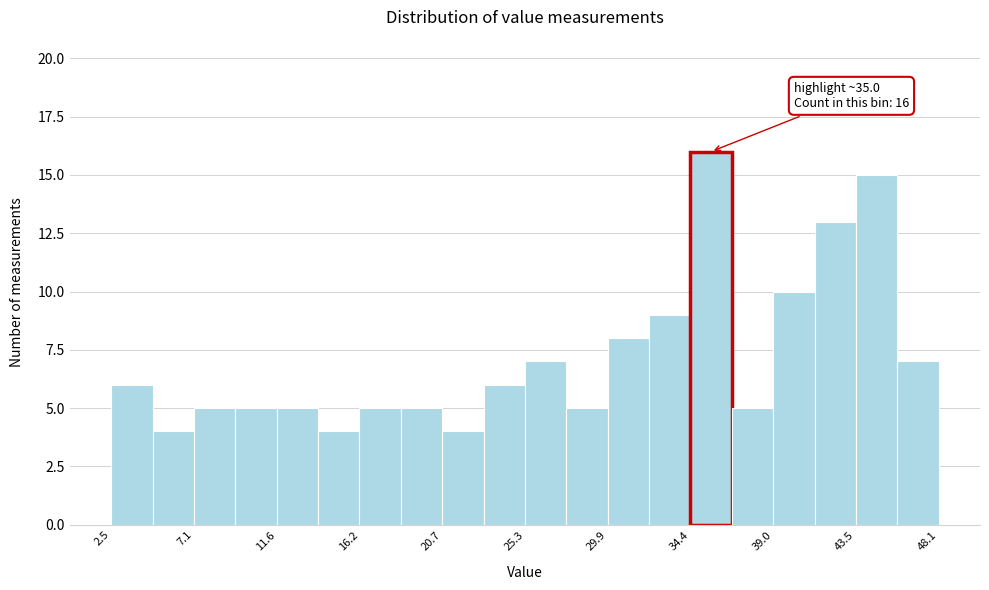

Over which range of the x-axis is the bar tallest?

34.5 to 36.5